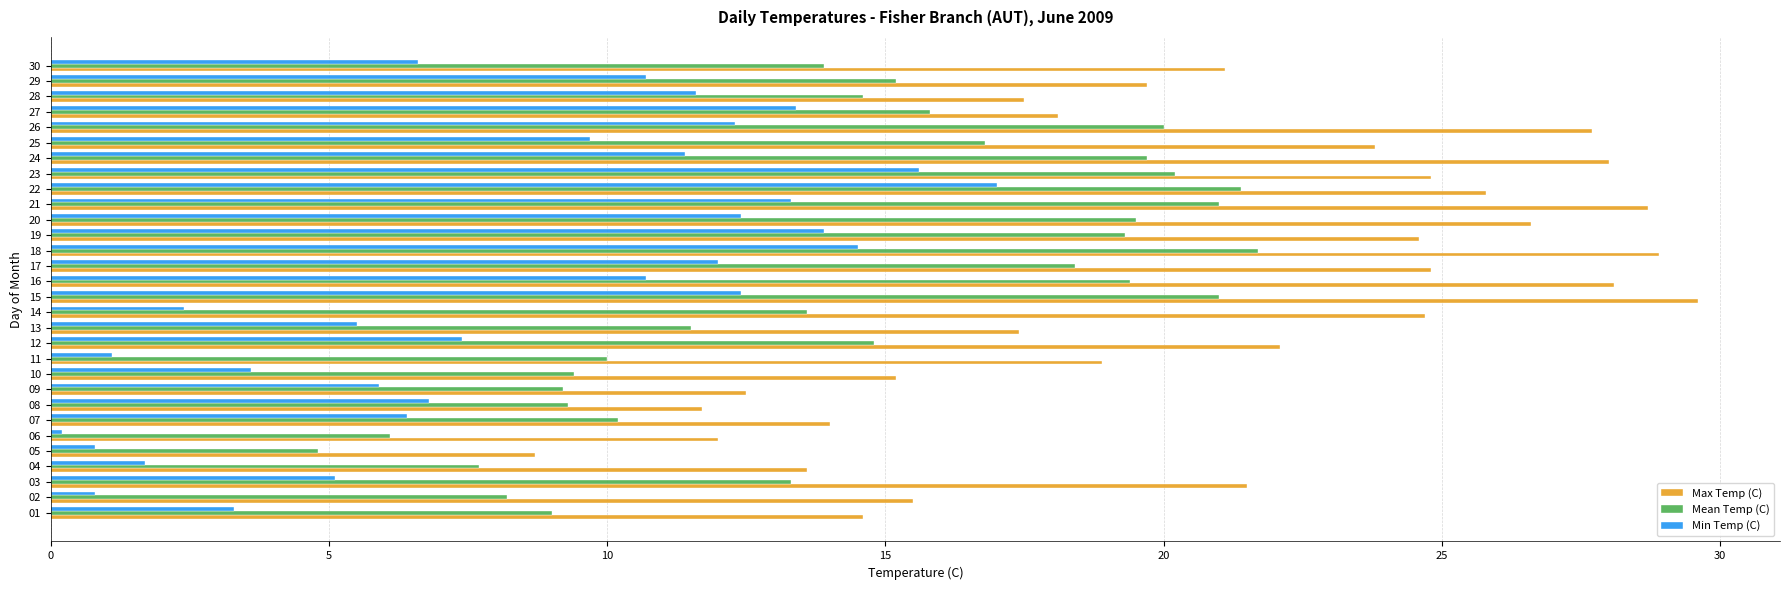

At which category is the sum across all series the highest?

18